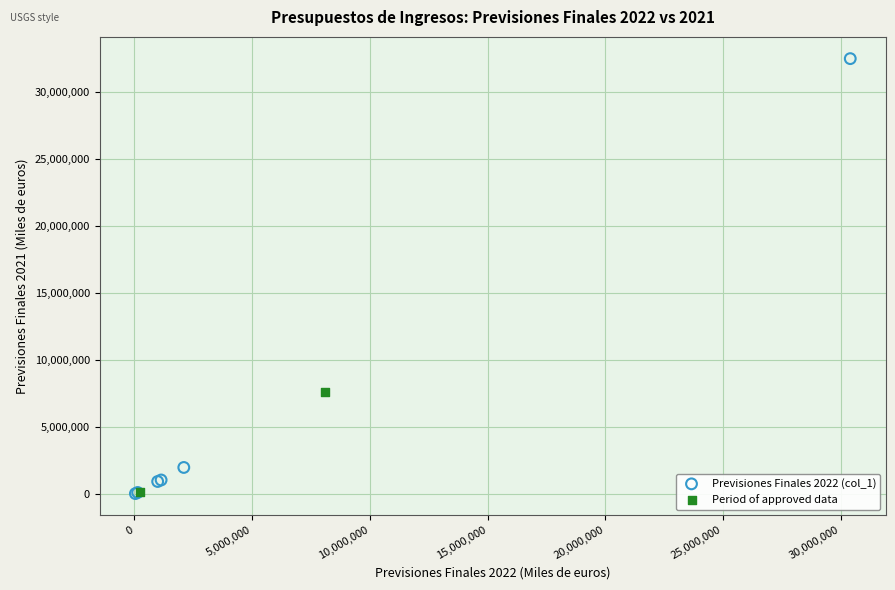

Which series contains the highest Y value?

Previsiones Finales 2022 (col_1)